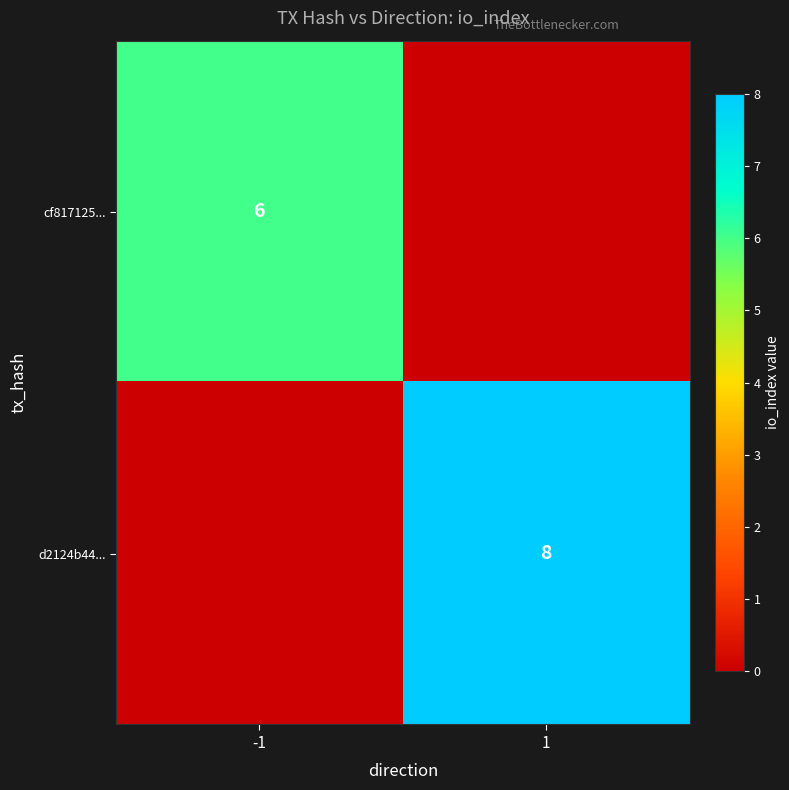

What is the difference between the highest and lowest values at 1?

8